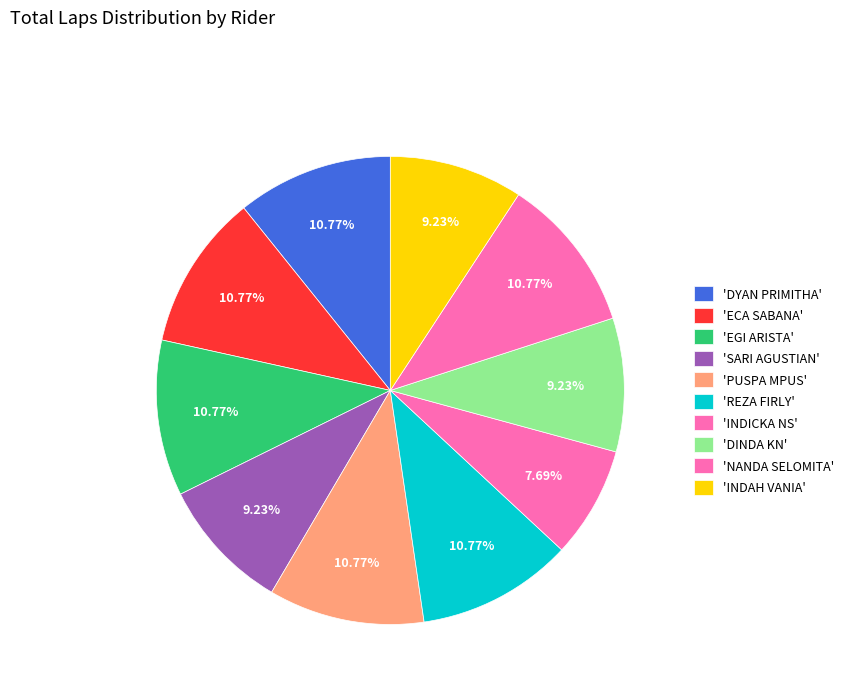

Is there a majority slice in this chart?

No